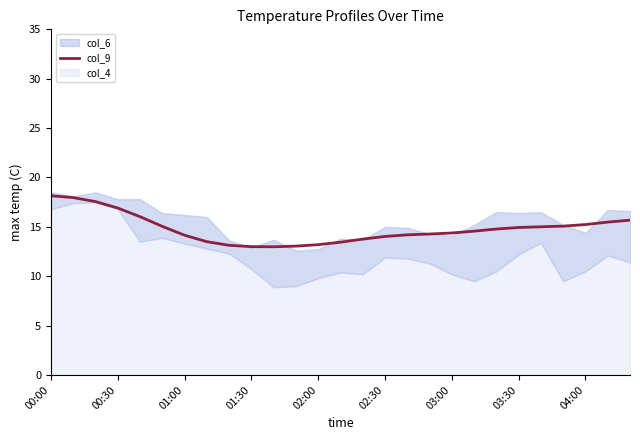

Which label corresponds to the largest value in the chart?

00:00